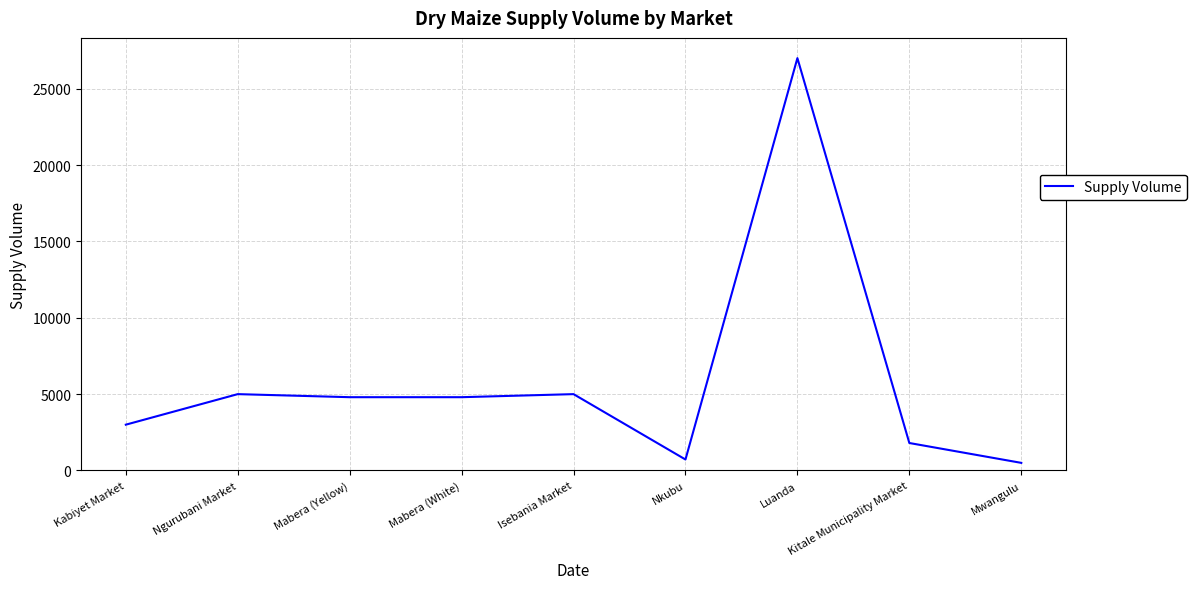

Reading right to left, transcribe all the data shown in this chart.

500	1800	27000	720	5000	4800	4800	5000	3000